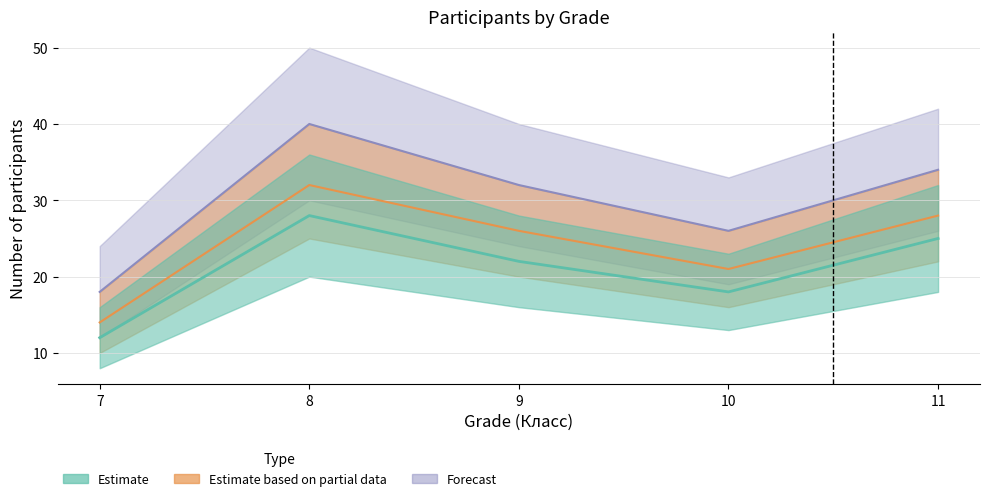

True or false: Estimate based on partial data and Estimate intersect in this chart.

False